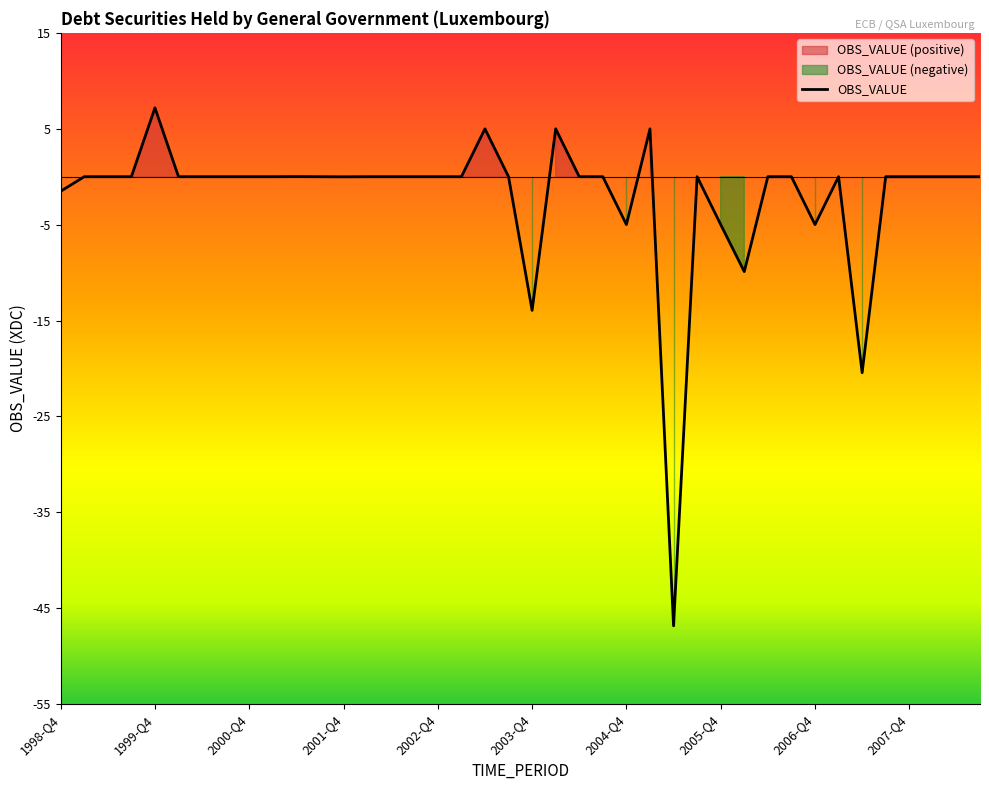

Which label corresponds to the smallest value in the chart?

2005-Q2